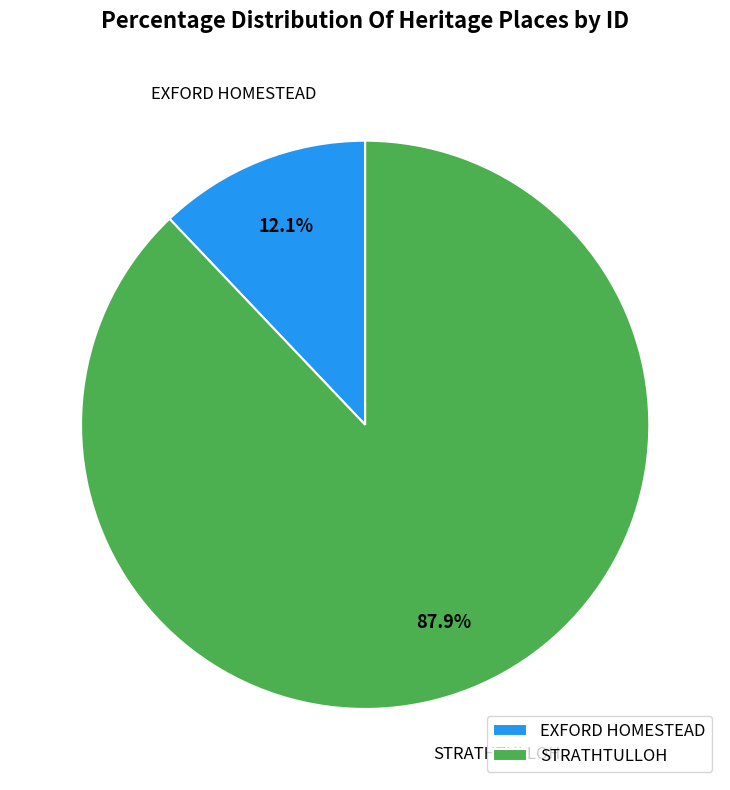

Which slice is the largest?

STRATHTULLOH